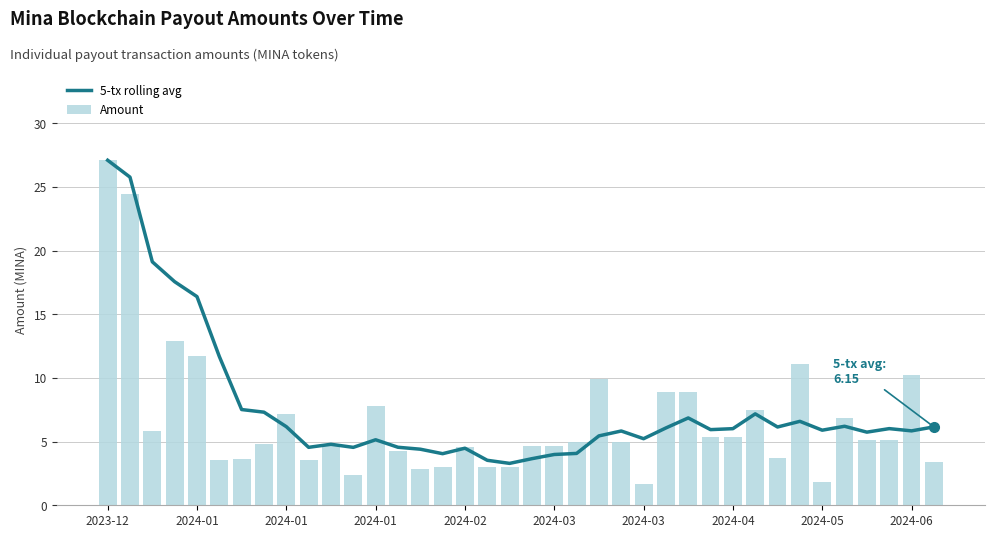

What is the value of the Amount bar at the 34th from the left?

6.9